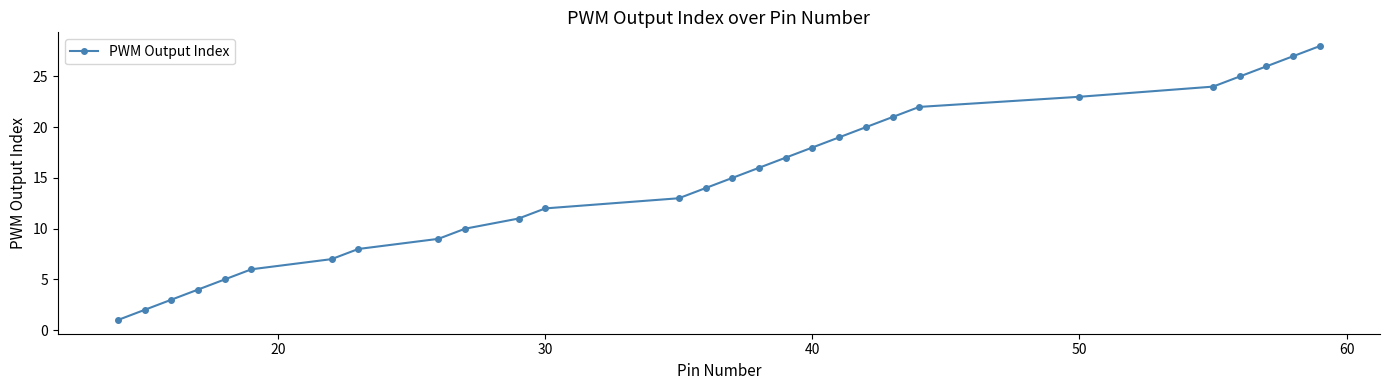

True or false: there are more than 1 points higher than both neighbors.

False